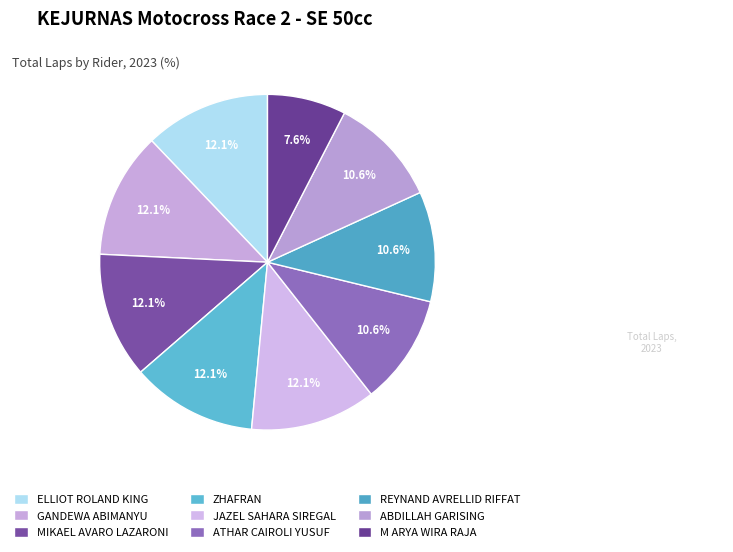

How many segments does this pie chart have?

9